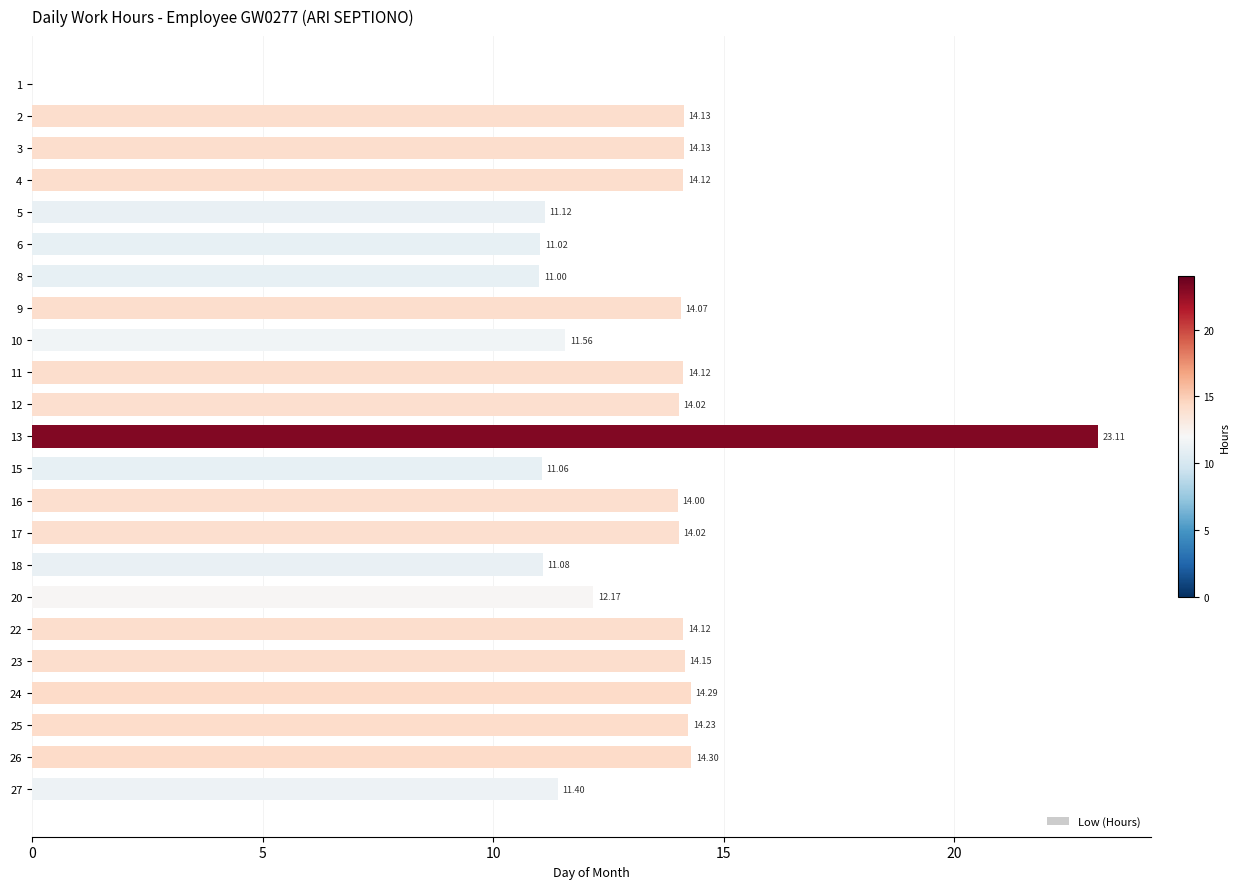

Which label corresponds to the largest value in the chart?

13